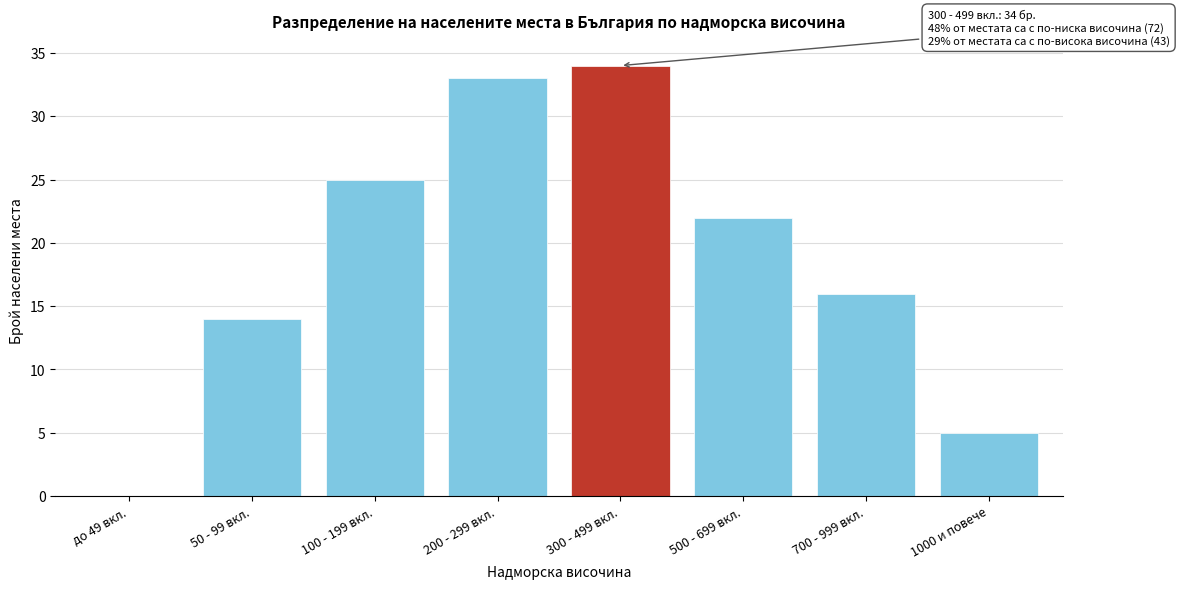

Reading left to right, what are all the values shown in this chart?

до 49 вкл.=0	50 - 99 вкл.=14	100 - 199 вкл.=25	200 - 299 вкл.=33	300 - 499 вкл.=34	500 - 699 вкл.=22	700 - 999 вкл.=16	1000 и повече=5